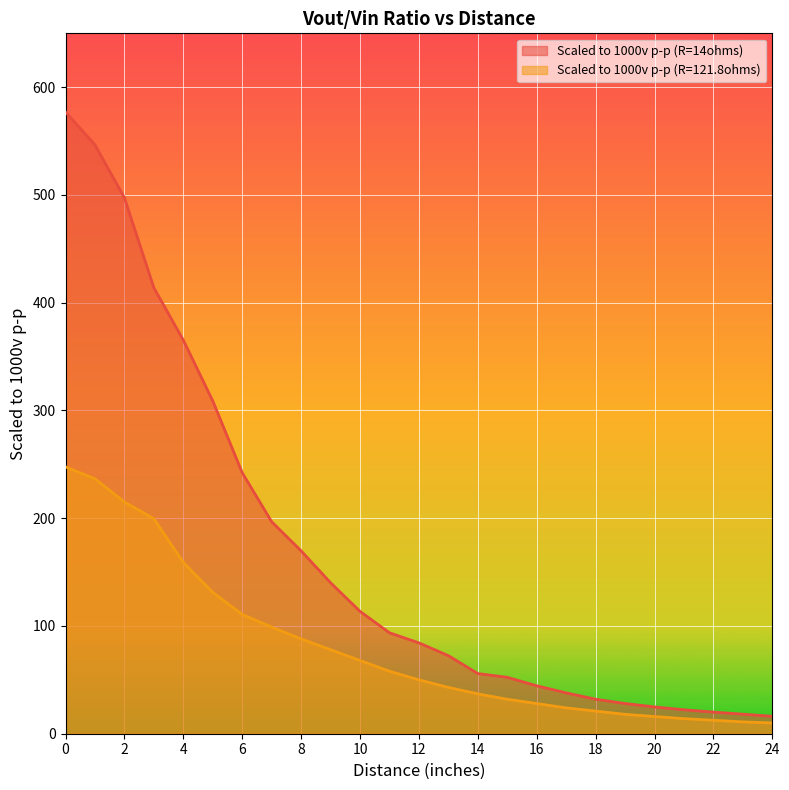

Where is Scaled to 1000v p-p (R=121.8ohms) nearest to the value 128?

5